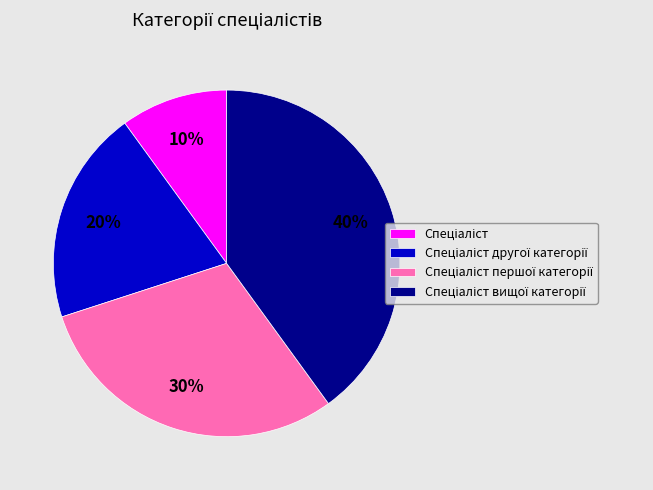

Is there any slice that represents more than half of the pie?

No